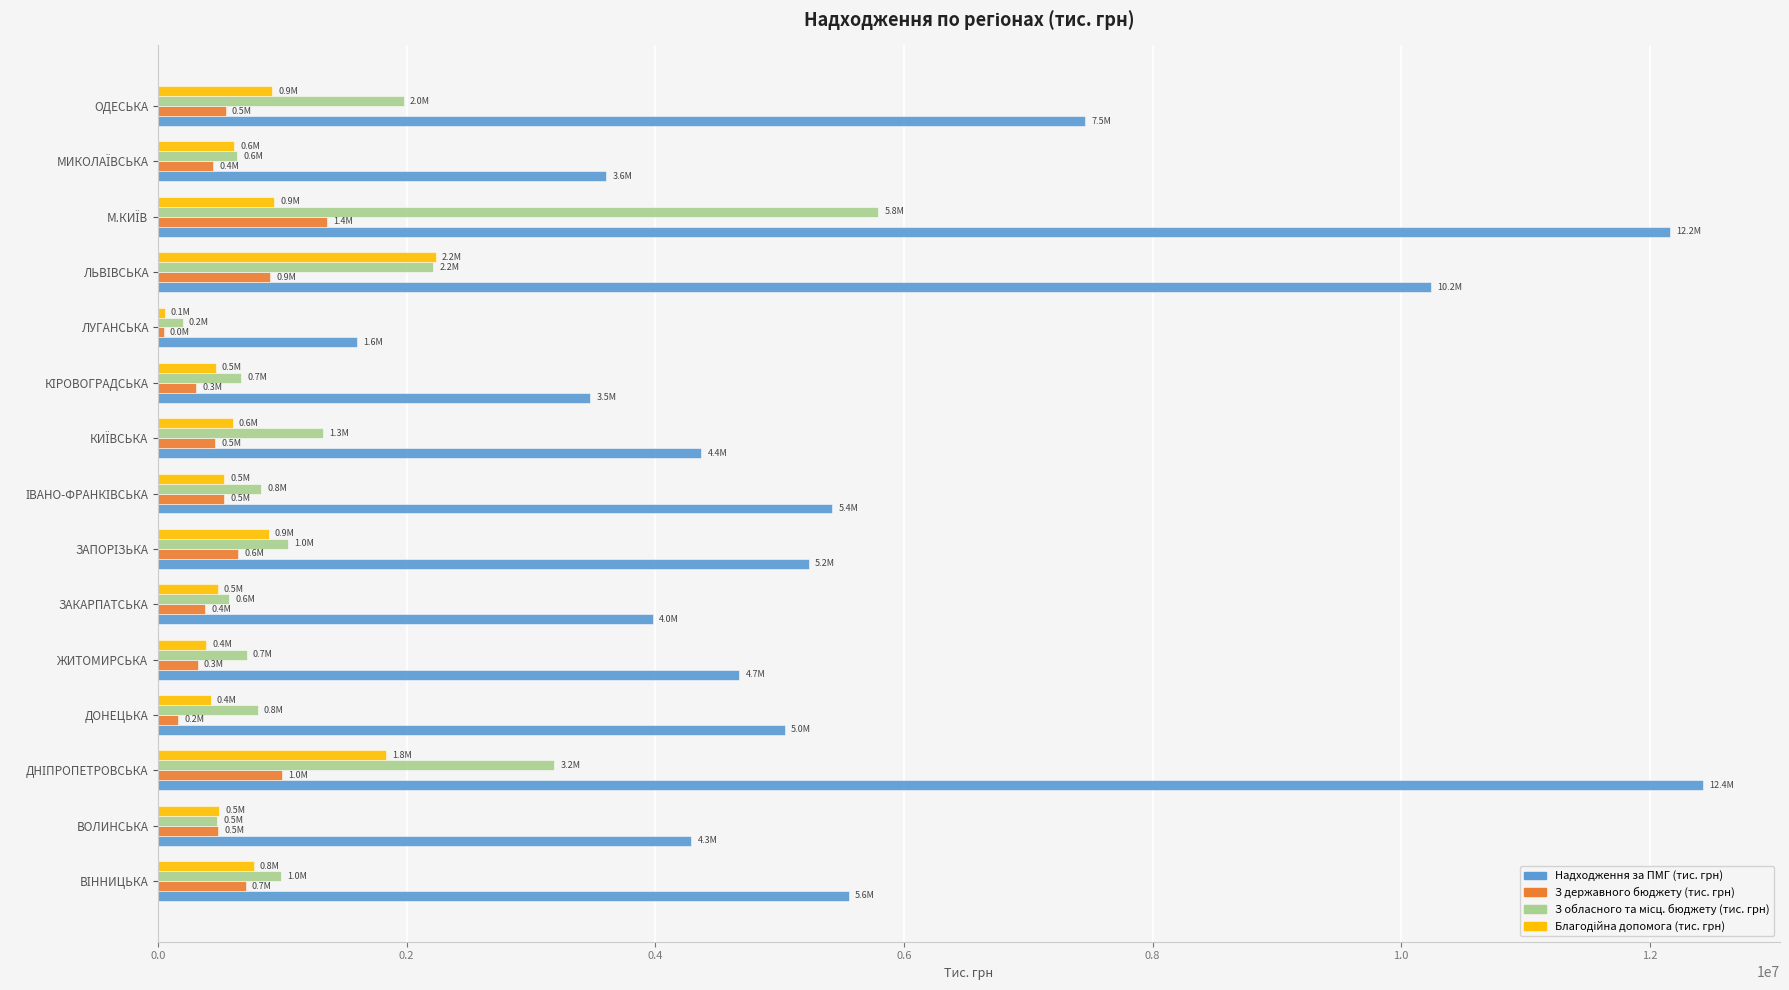

True or false: Надходження за ПМГ (тис. грн) has a value of 1897567.8 at ДОНЕЦЬКА.

False